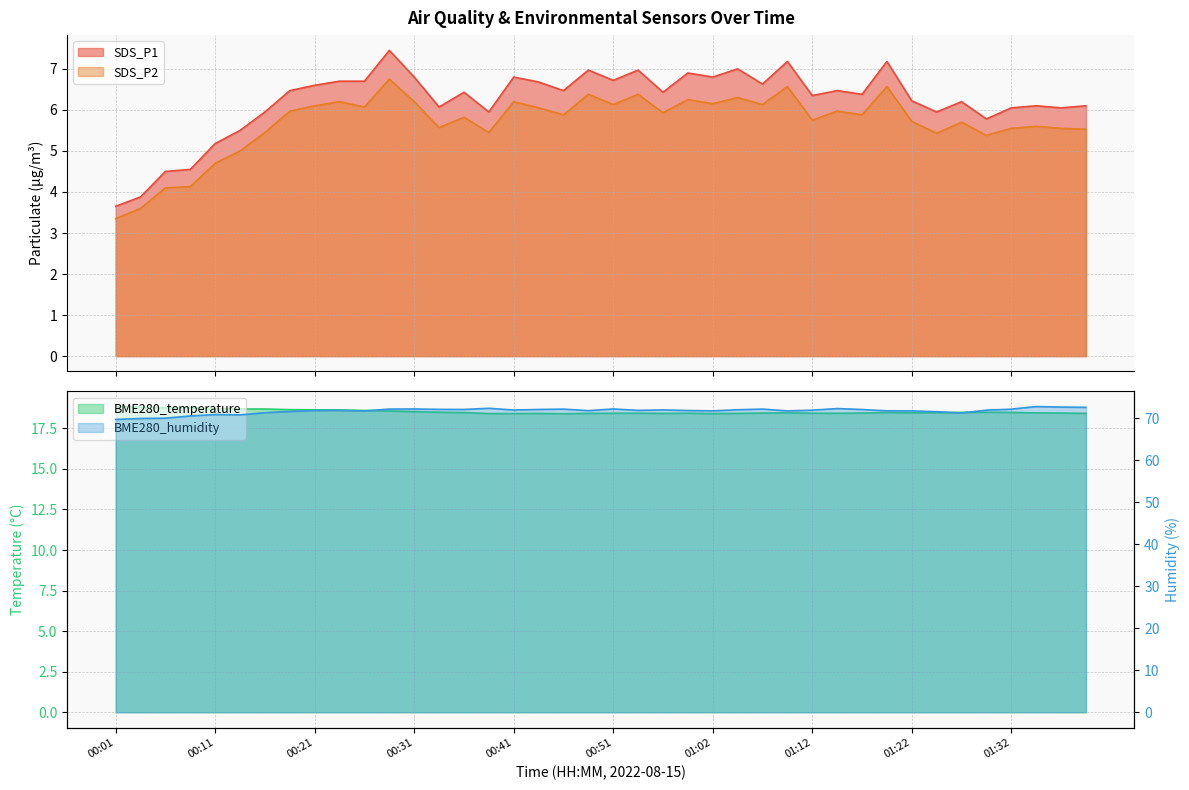

True or false: BME280_humidity and BME280_temperature intersect in this chart.

False